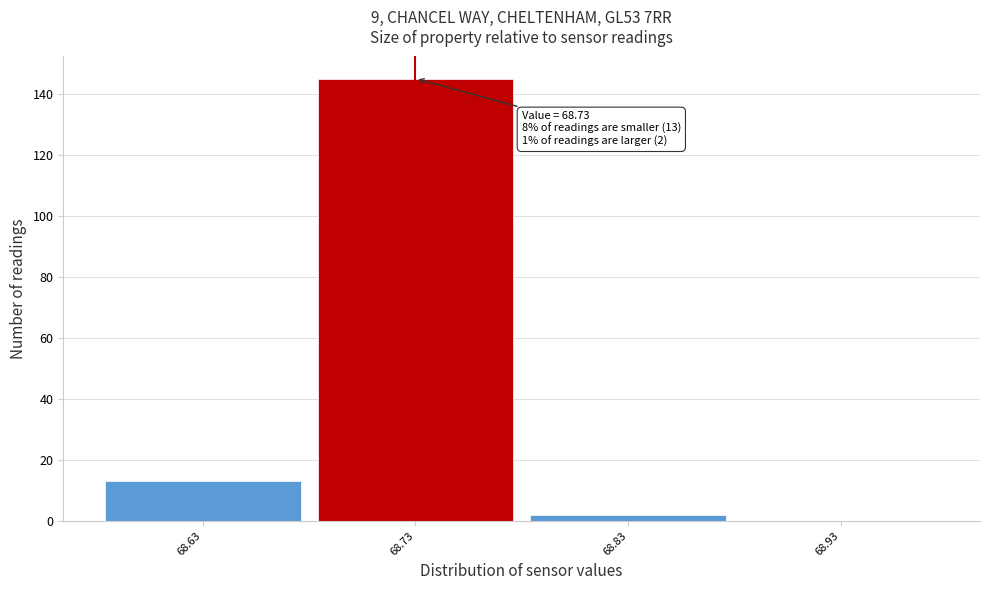

Which range on the x-axis has the tallest bar?

68.68 to 68.78